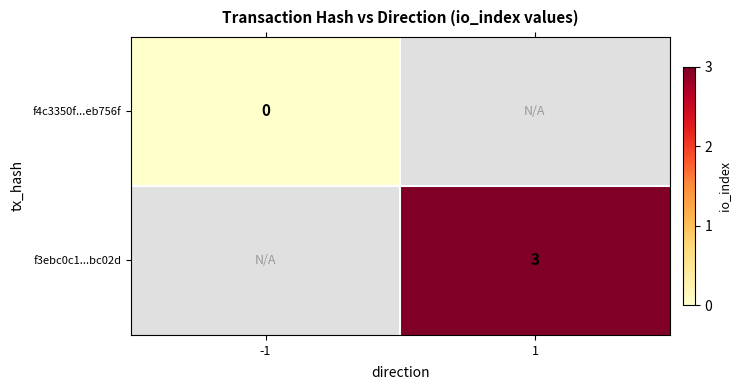

Is it true that f3ebc0c1...bc02d equals 5 at 1?

False